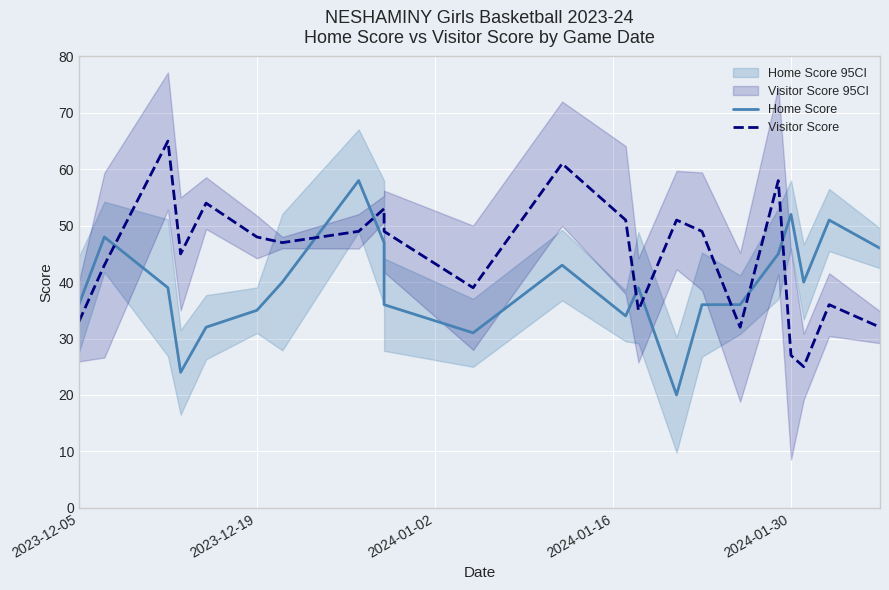

Which series has the largest range (max minus min)?

Visitor Score